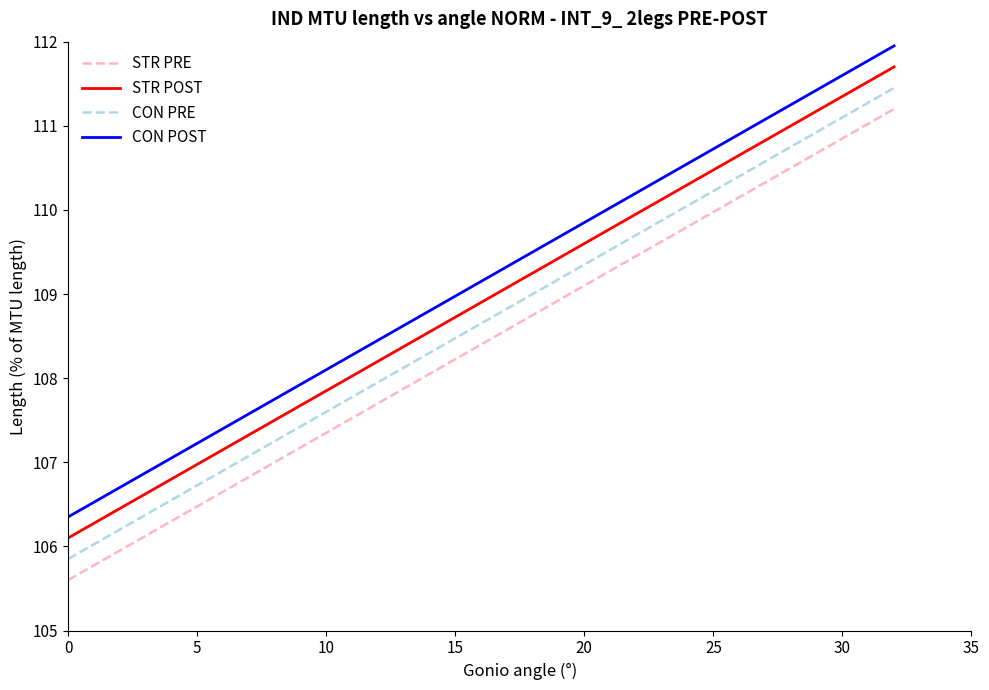

List the series in order of their overall mean, lowest first.

STR PRE, CON PRE, STR POST, CON POST